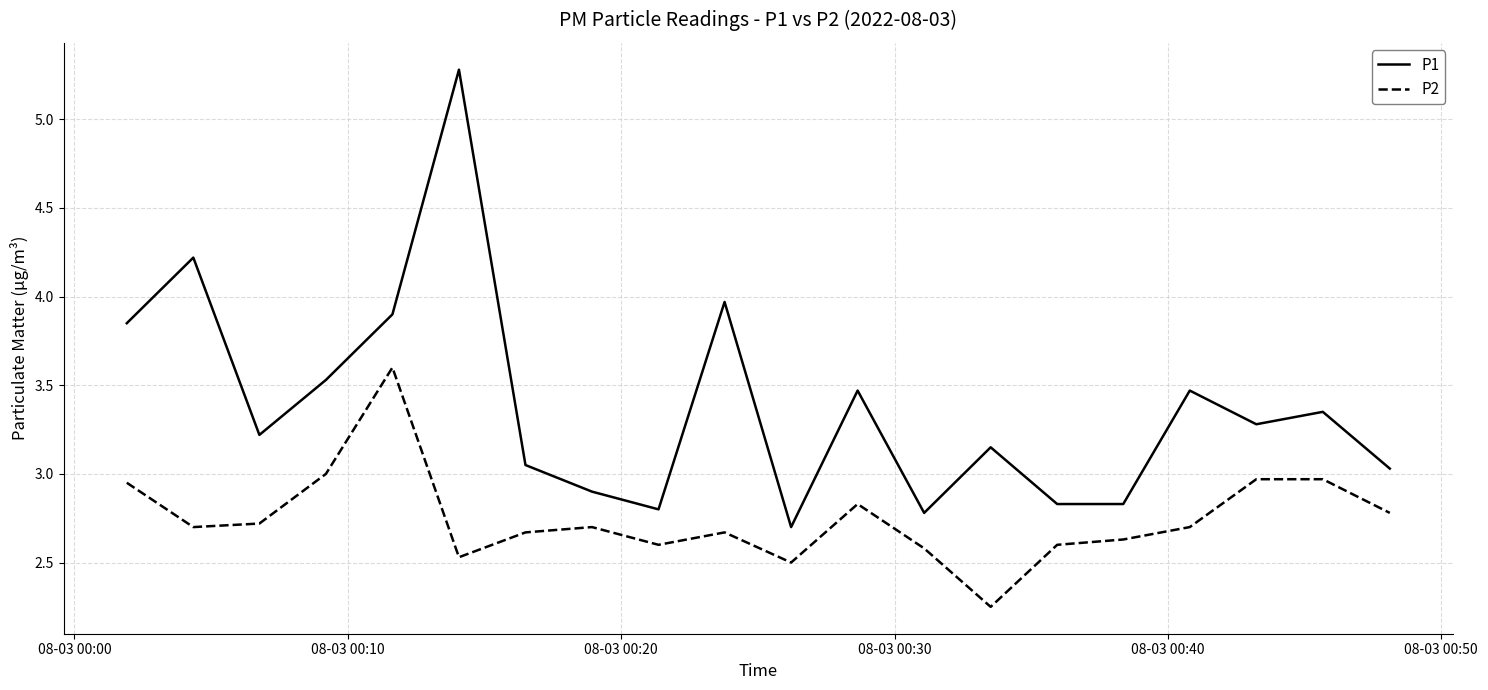

What is the difference between the maximum and minimum values in the P1 series?

2.6